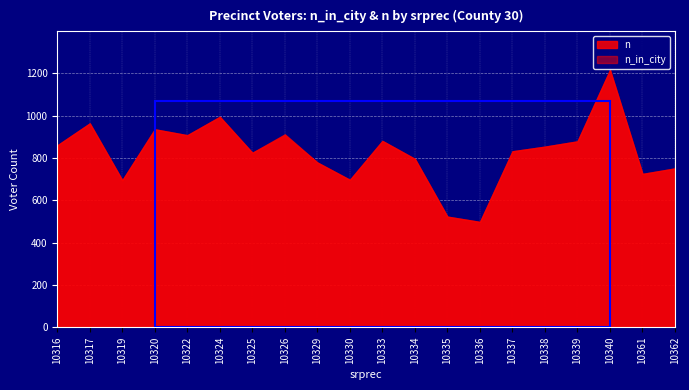

Which series changed the most between 10316 and 10334?

n_in_city